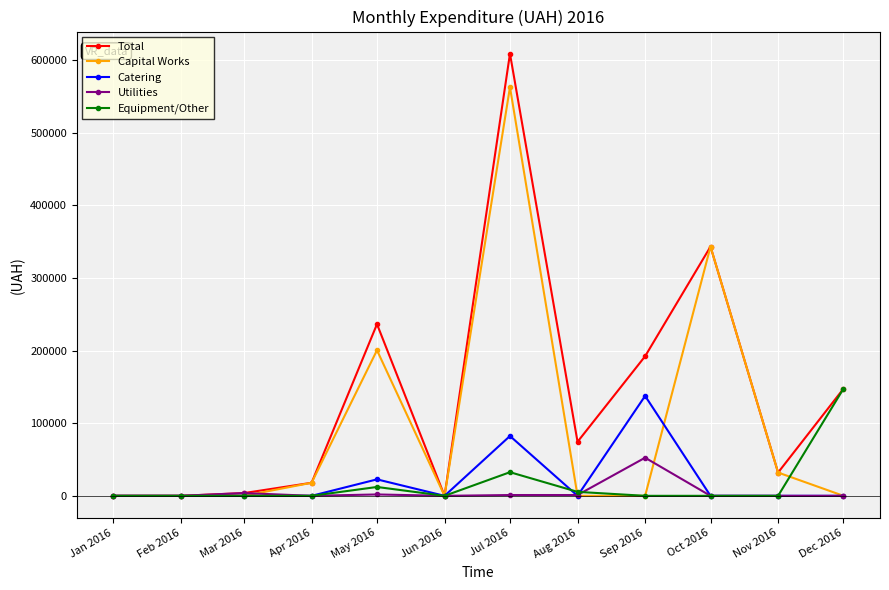

Which label corresponds to the largest value in the chart?

Jul 2016